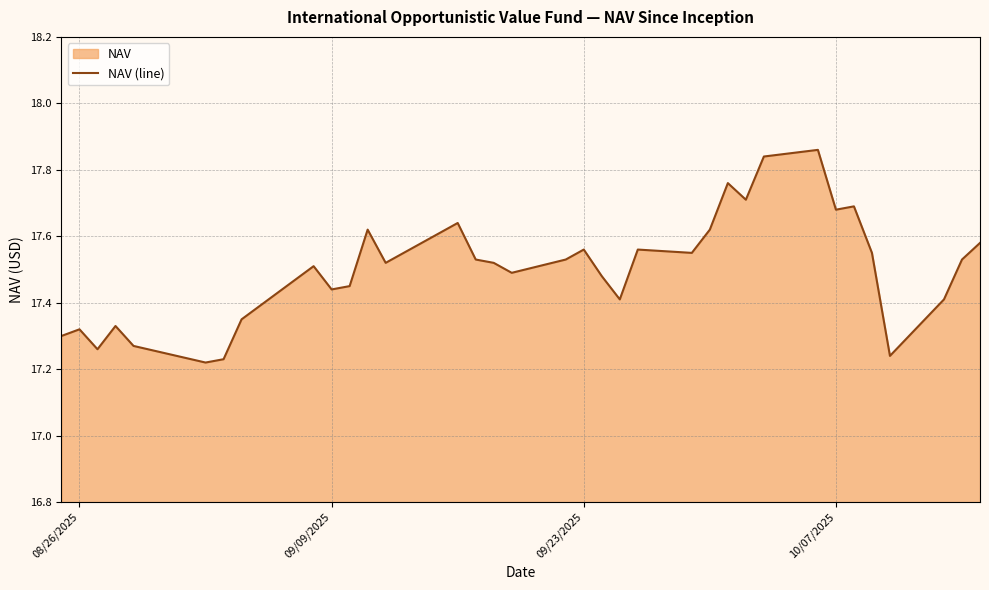

The value at 34 is 6.6. True or false?

False